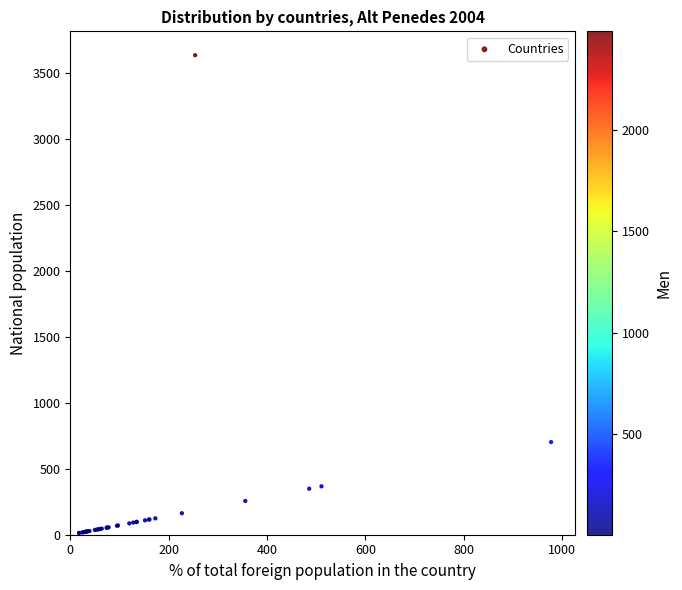

What Y value in the scatter plot is closest to 1825?

703